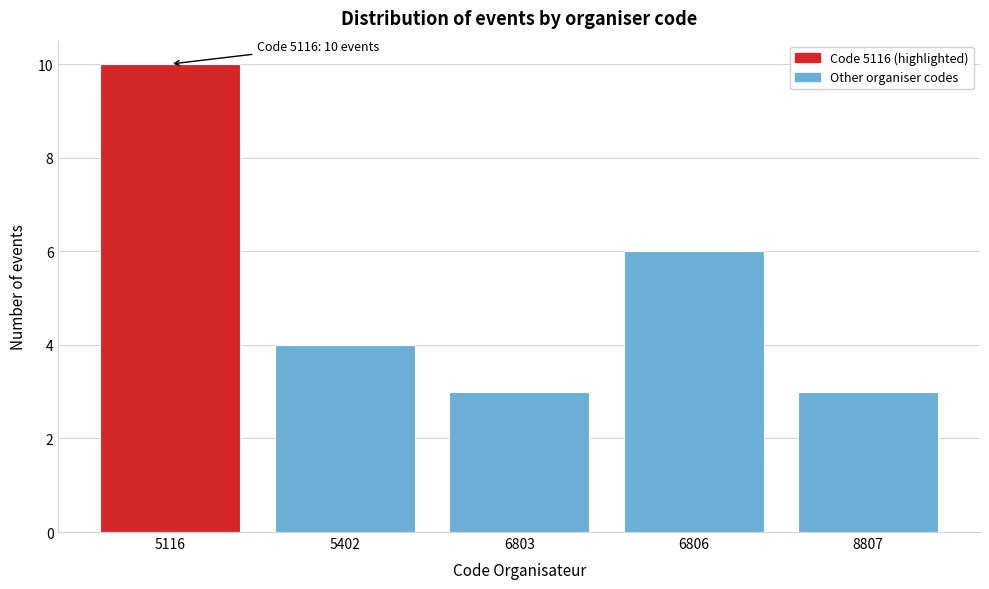

Reading left to right, transcribe all the data shown in this chart.

5116=10	5402=4	6803=3	6806=6	8807=3